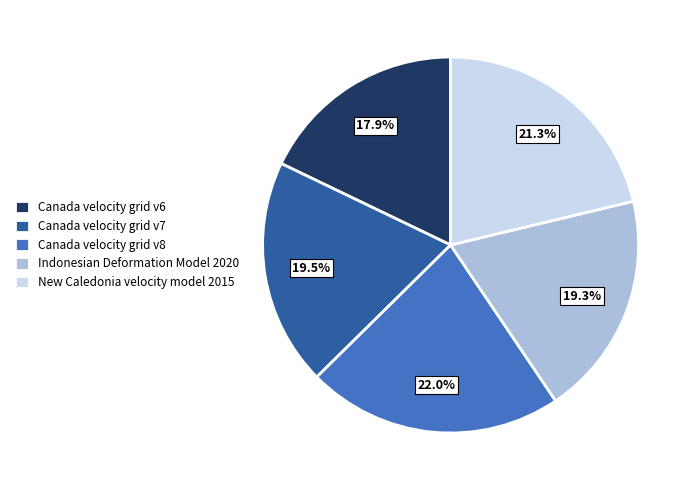

Is there a majority slice in this chart?

No